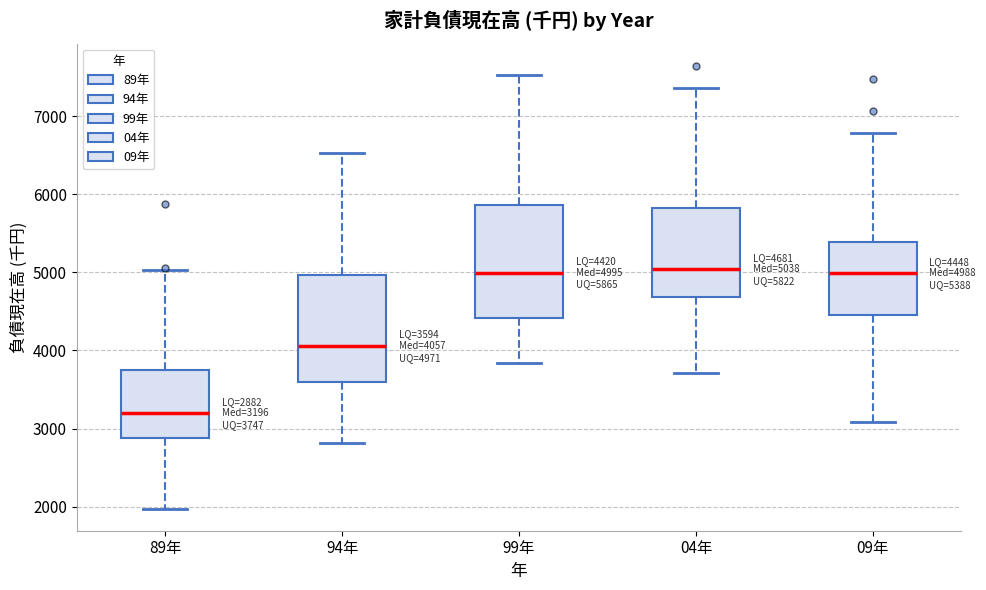

Which box has the lowest median line?

89年